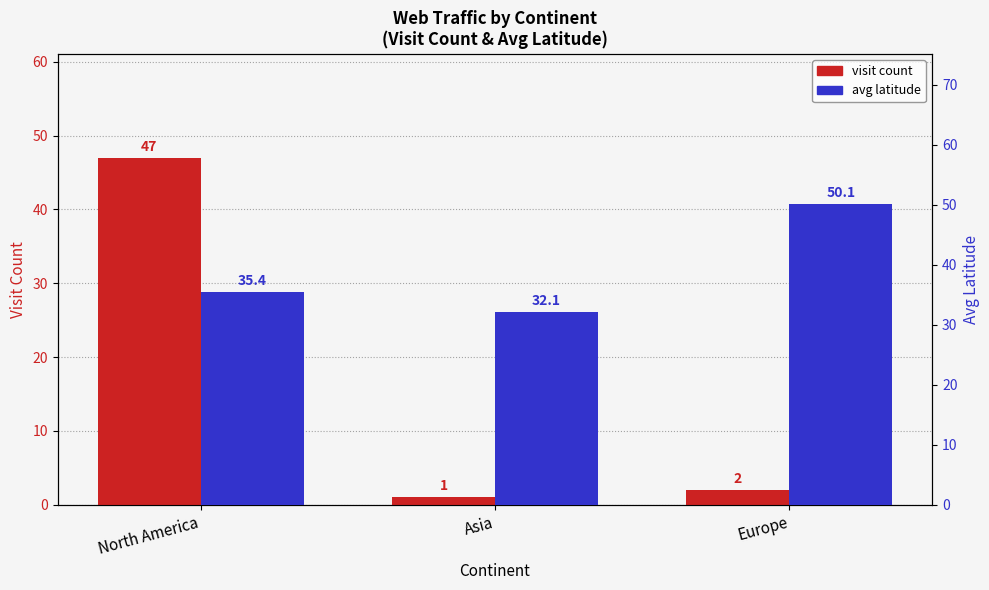

Which series changed the most between Asia and Europe?

avg latitude